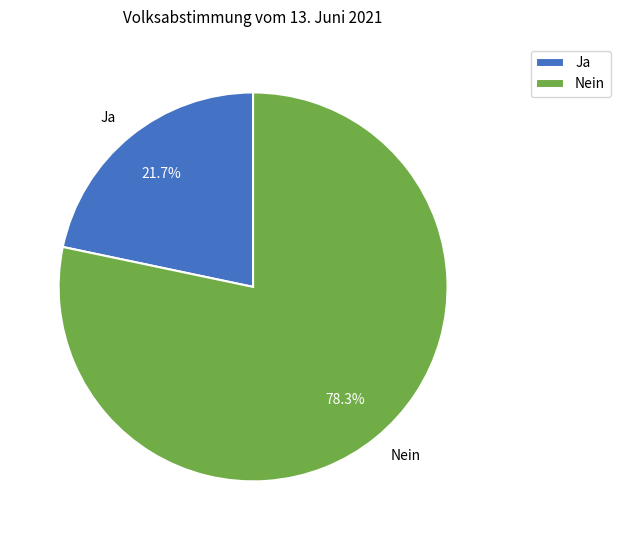

The Nein slice represents 92% of the pie. True or false?

False